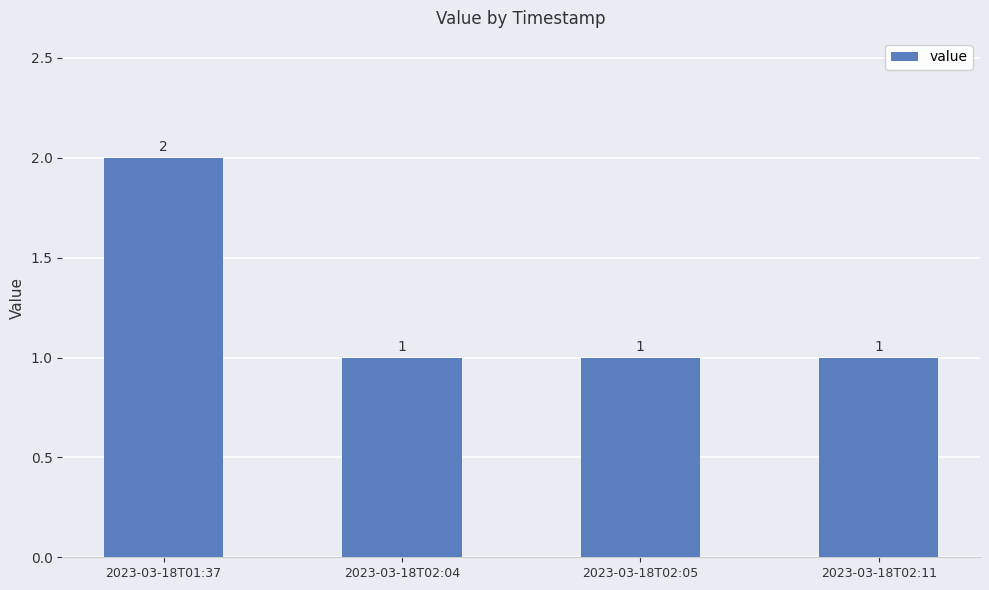

Which category has the highest value across all series?

2023-03-18T01:37